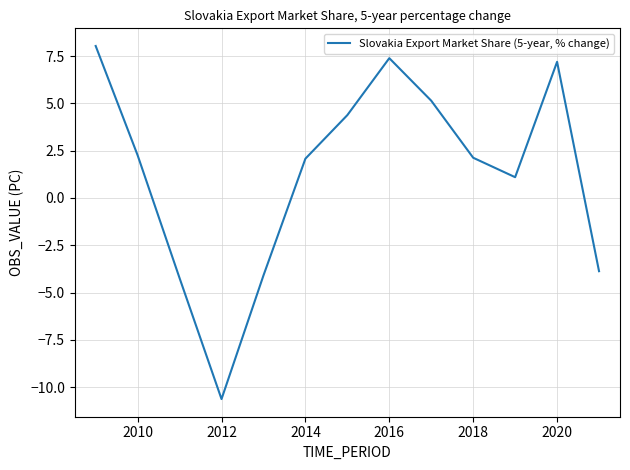

How many distinct data groups are displayed?

1